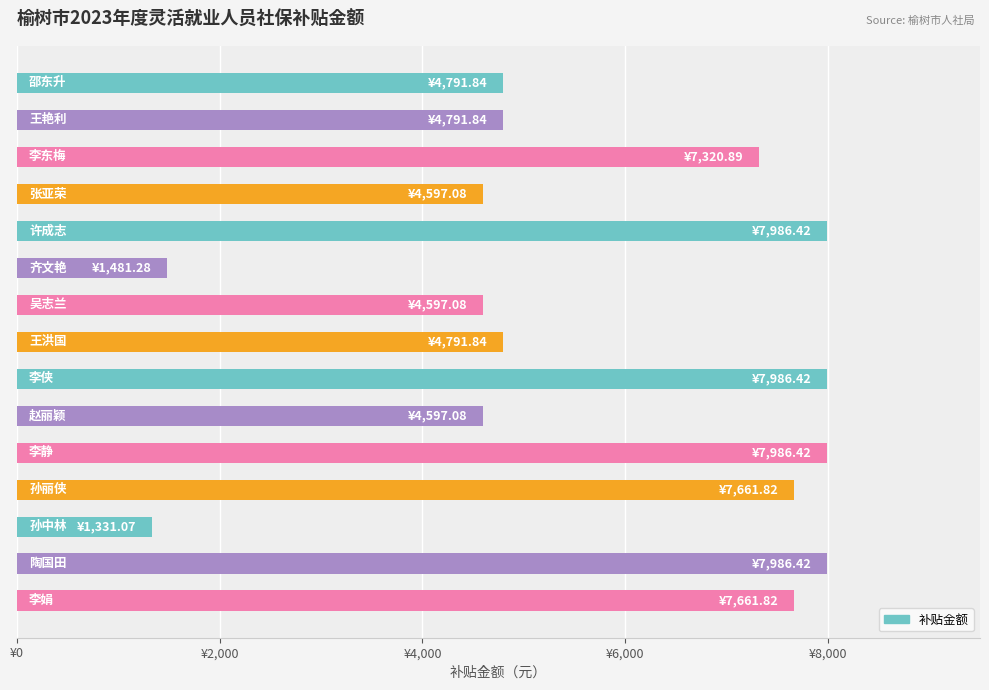

Where is the data nearest to the value 4658?

张亚荣